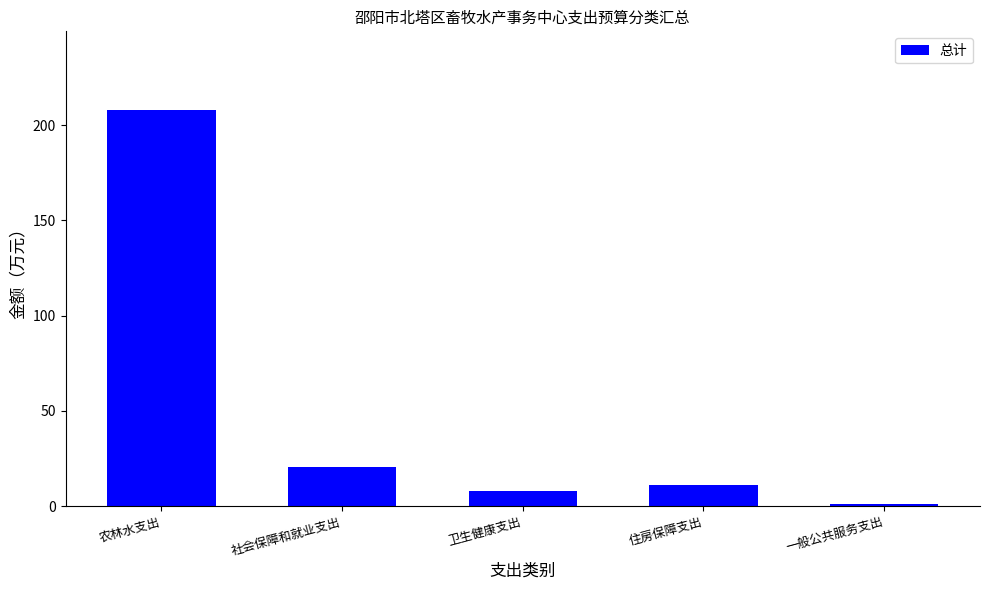

What position from the left is 住房保障支出?

4